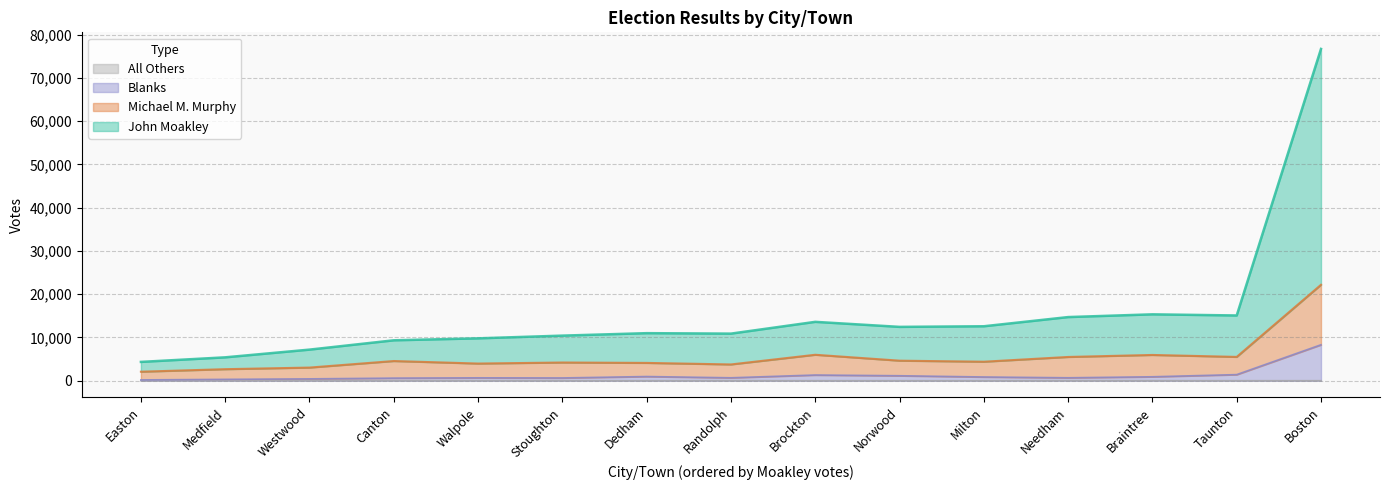

Is it true that All Others equals 0 at Canton?

True